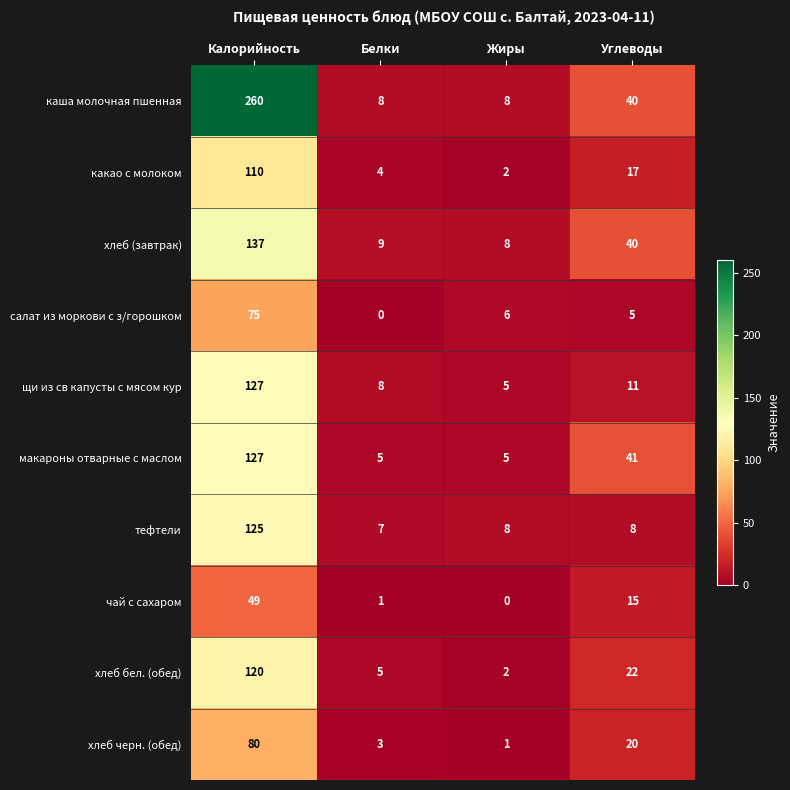

Is it true that хлеб черн. (обед) equals 3 at Белки?

True